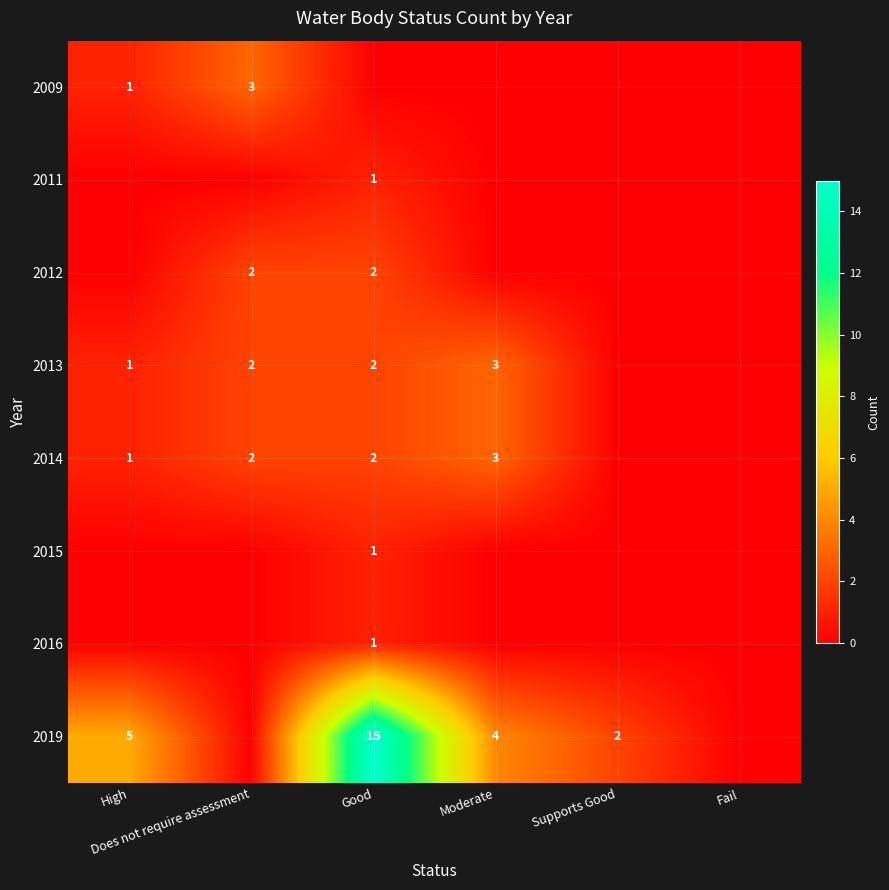

At Good, list the series in order from largest to smallest.

2019, 2012, 2013, 2014, 2011, 2015, 2016, 2009